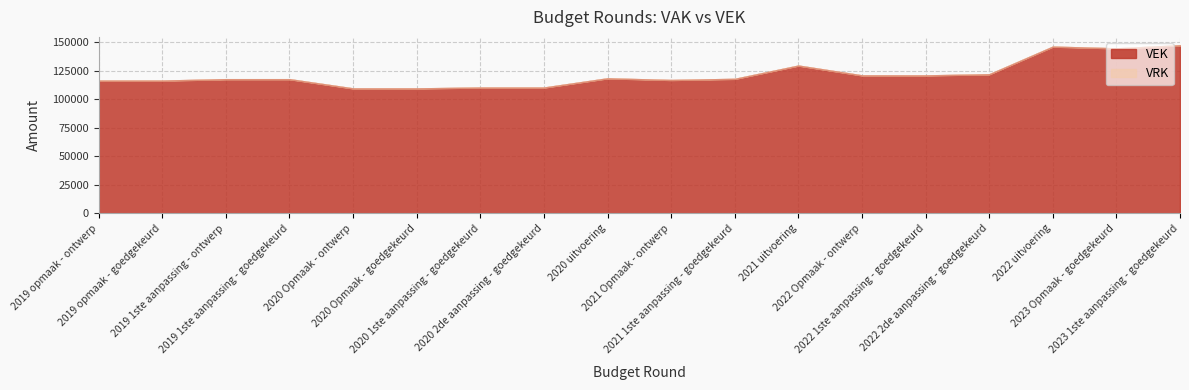

In VEK, how many points are lower than both neighbors (excluding endpoints)?

3